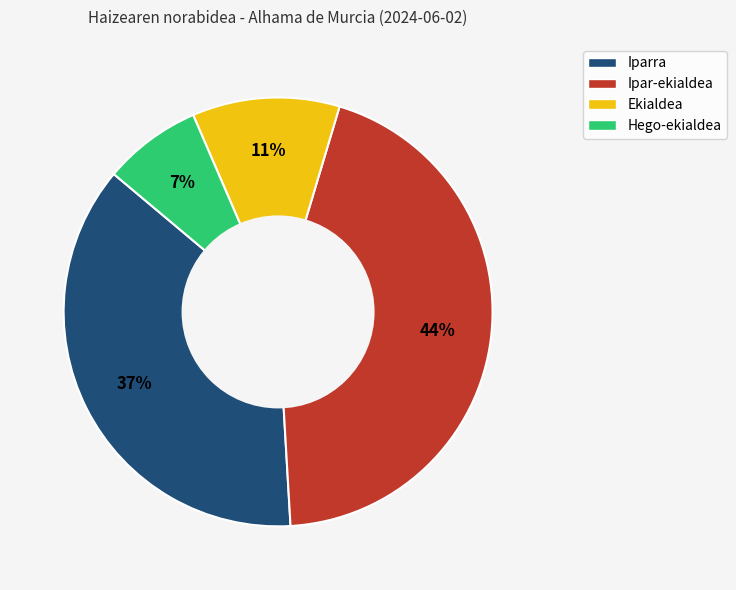

To the nearest percent, what is the difference between the largest and smallest slice percentages?

37%